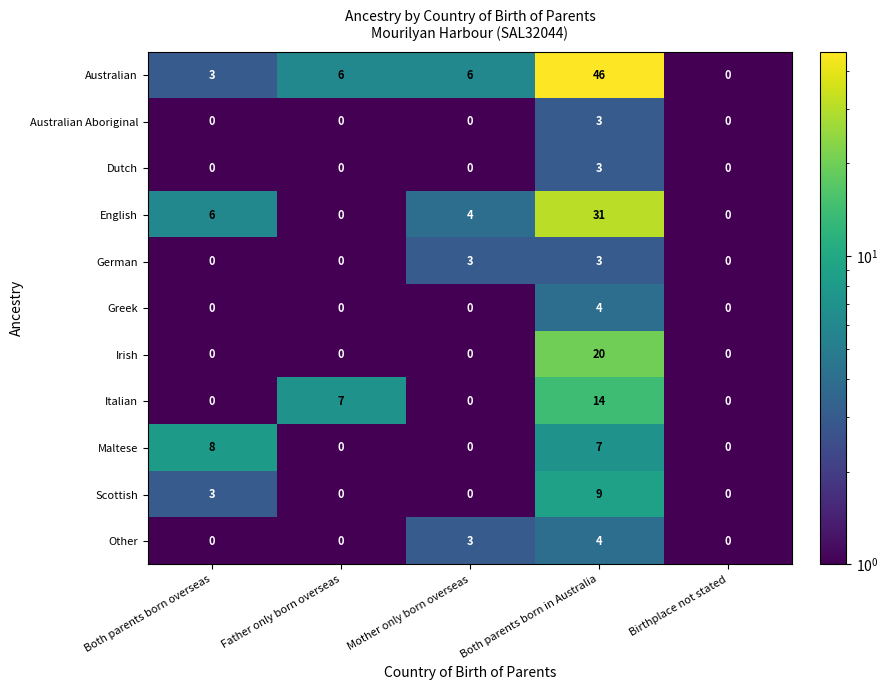

What is the spread (max minus min) of values at Both parents born overseas?

8